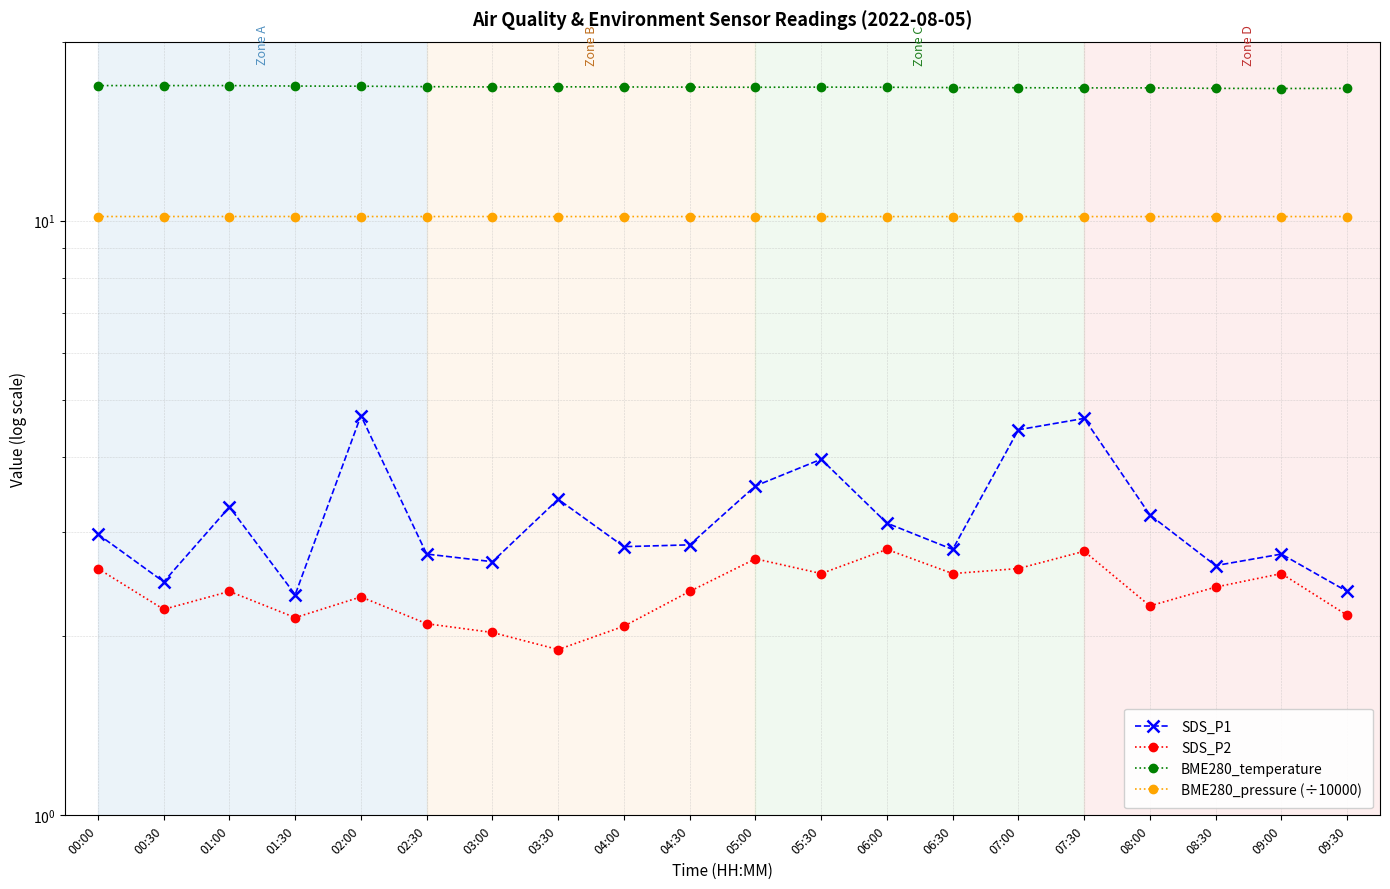

Which label corresponds to the largest value in the chart?

00:00